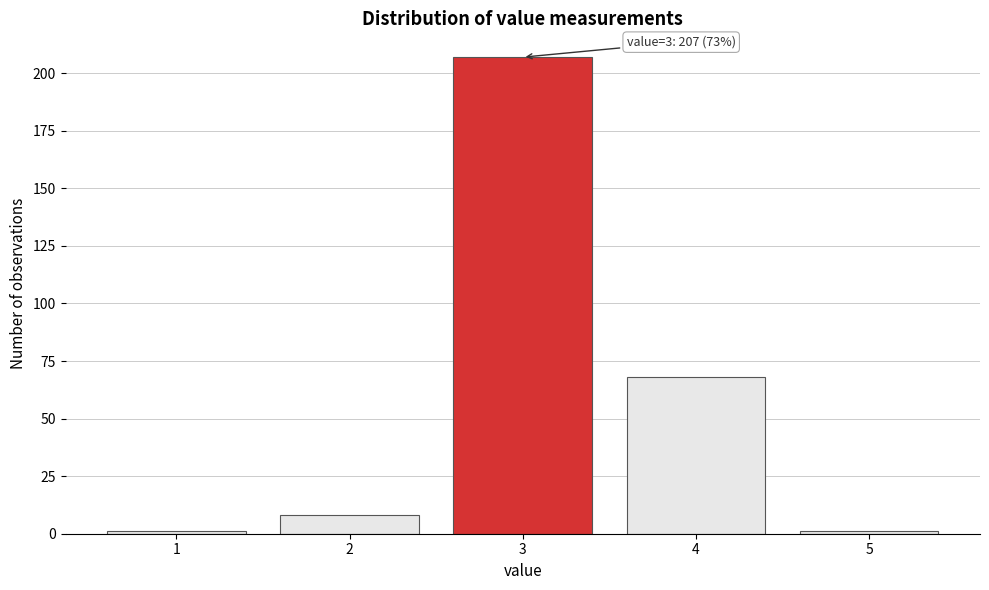

Reading left to right, transcribe all the data shown in this chart.

1	8	207	68	1